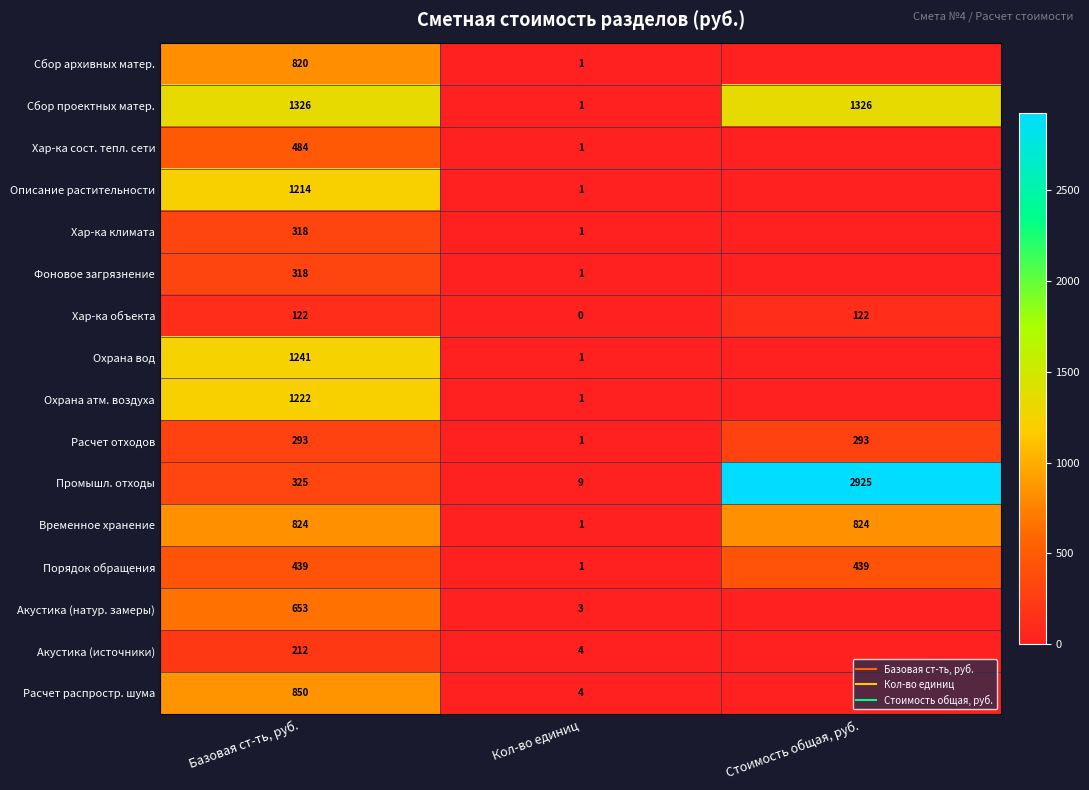

What is the average value of the Хар-ка объекта series?

81.3